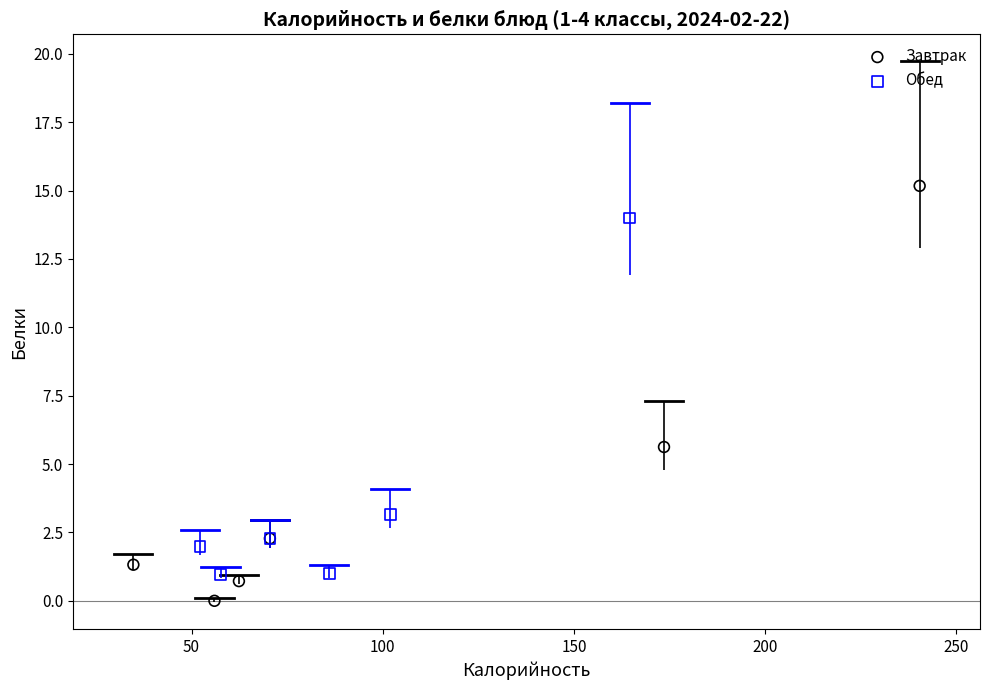

Which series has the largest Y range (max minus min)?

Завтрак